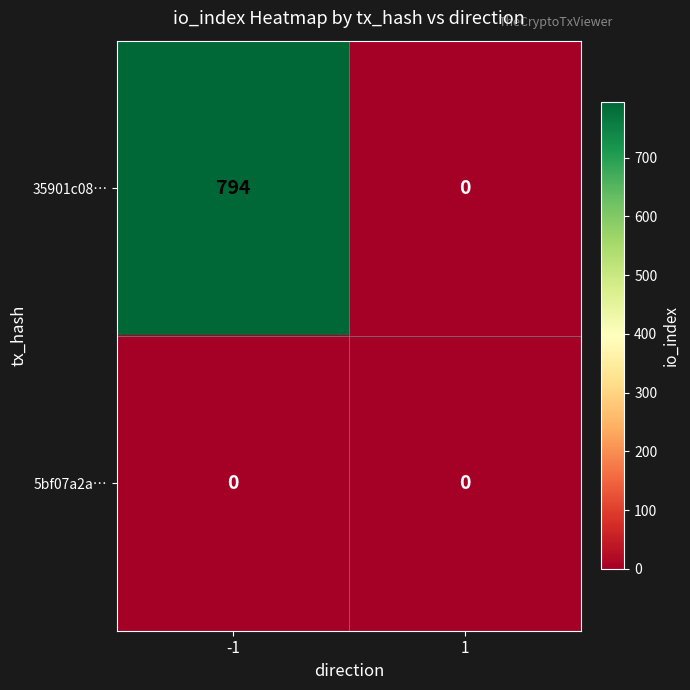

How many positive values does the 35901c08… series have?

1